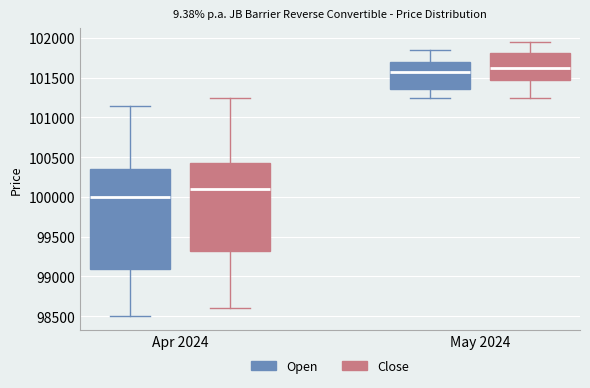

Reading left to right, read every box against the y-axis: the position of its median line, the range the box covers, and the ends of its whiskers. The values are not printed on the chart, so give them approximately, as read against the axis.

Apr 2024 (Open): median 100000, box 99100 to 100350, whiskers 98500 to 101150
Apr 2024 (Close): median 100100, box 99350 to 100450, whiskers 98600 to 101250
May 2024 (Open): median 101600, box 101350 to 101700, whiskers 101250 to 101850
May 2024 (Close): median 101650, box 101500 to 101800, whiskers 101250 to 101950